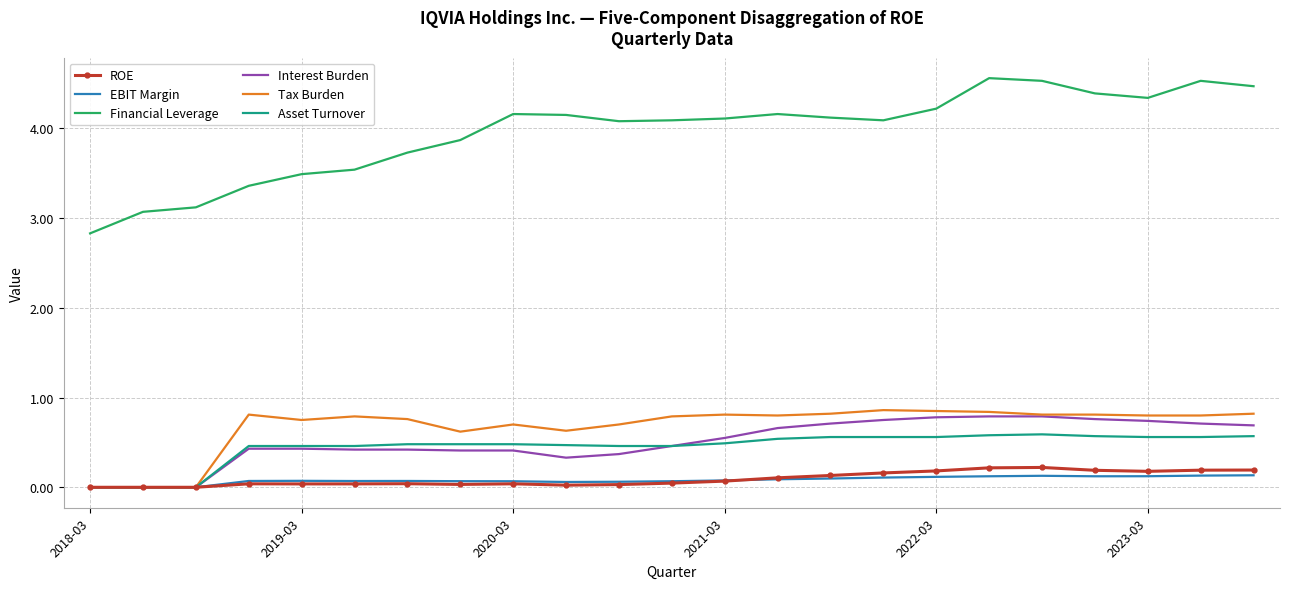

Which series has the largest range (max minus min)?

Financial Leverage